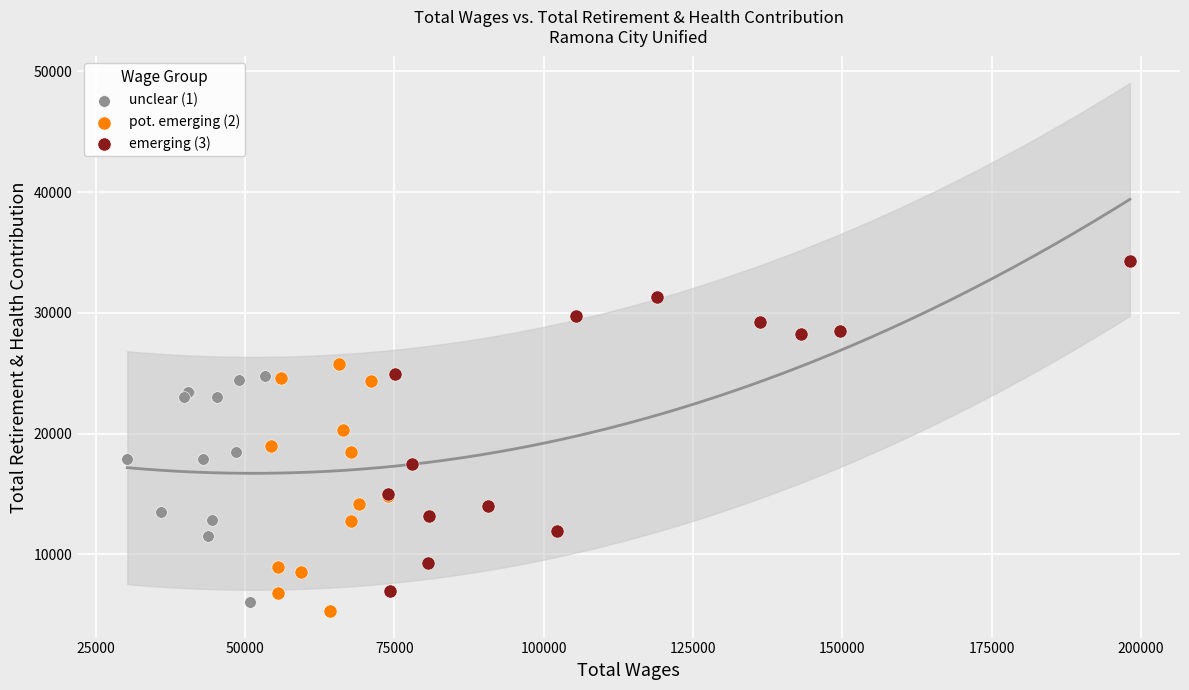

Which series has the largest Y range (max minus min)?

emerging (3)